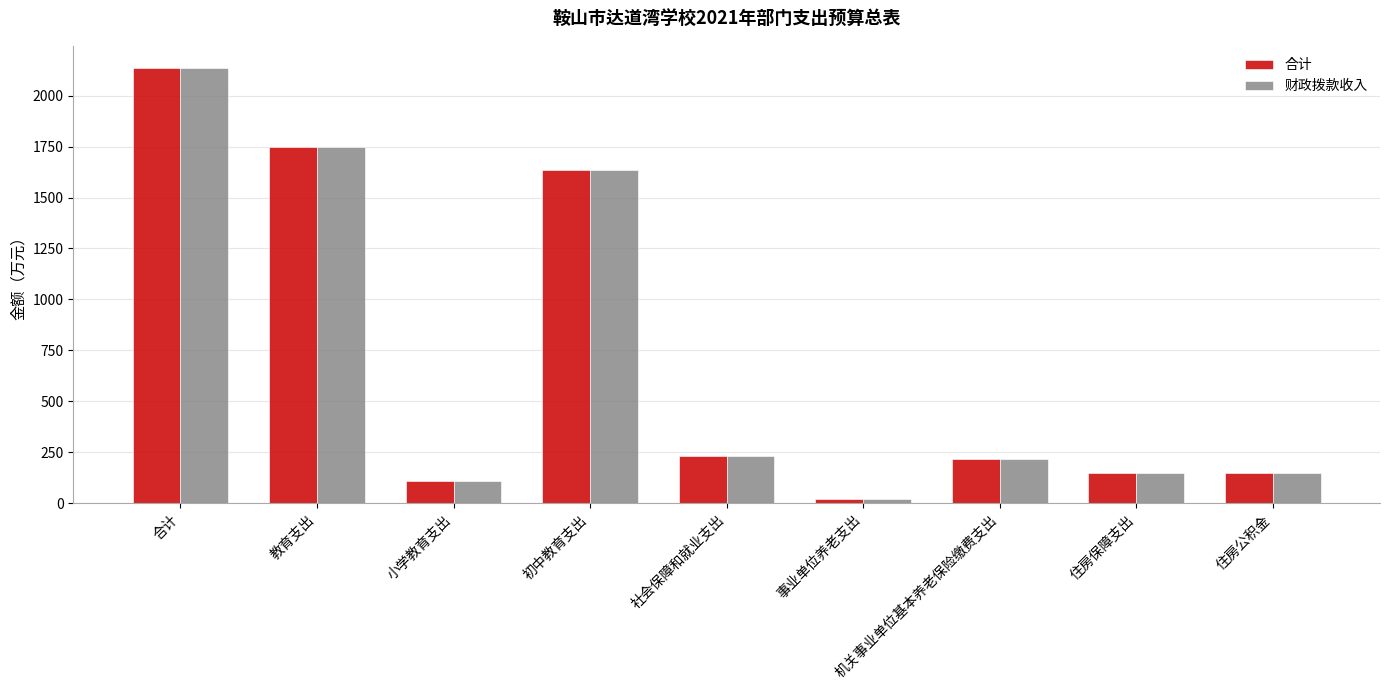

How many bars are there in total?

18